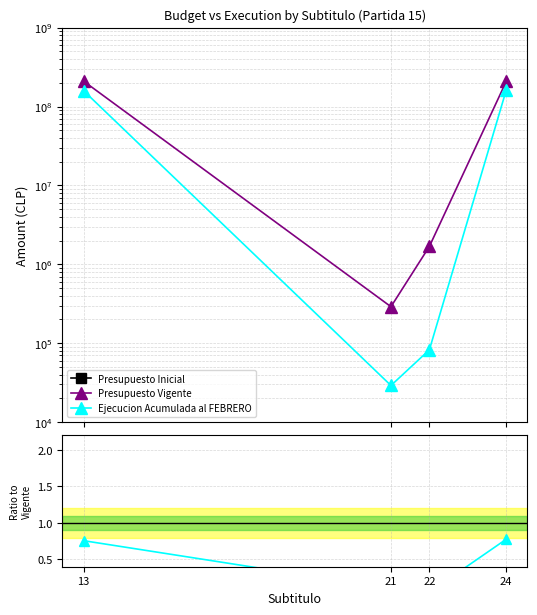

List the series in order of their peak value, highest first.

Presupuesto Inicial, Presupuesto Vigente, Ejecucion Acumulada al FEBRERO, Ratio to Presupuesto Vigente